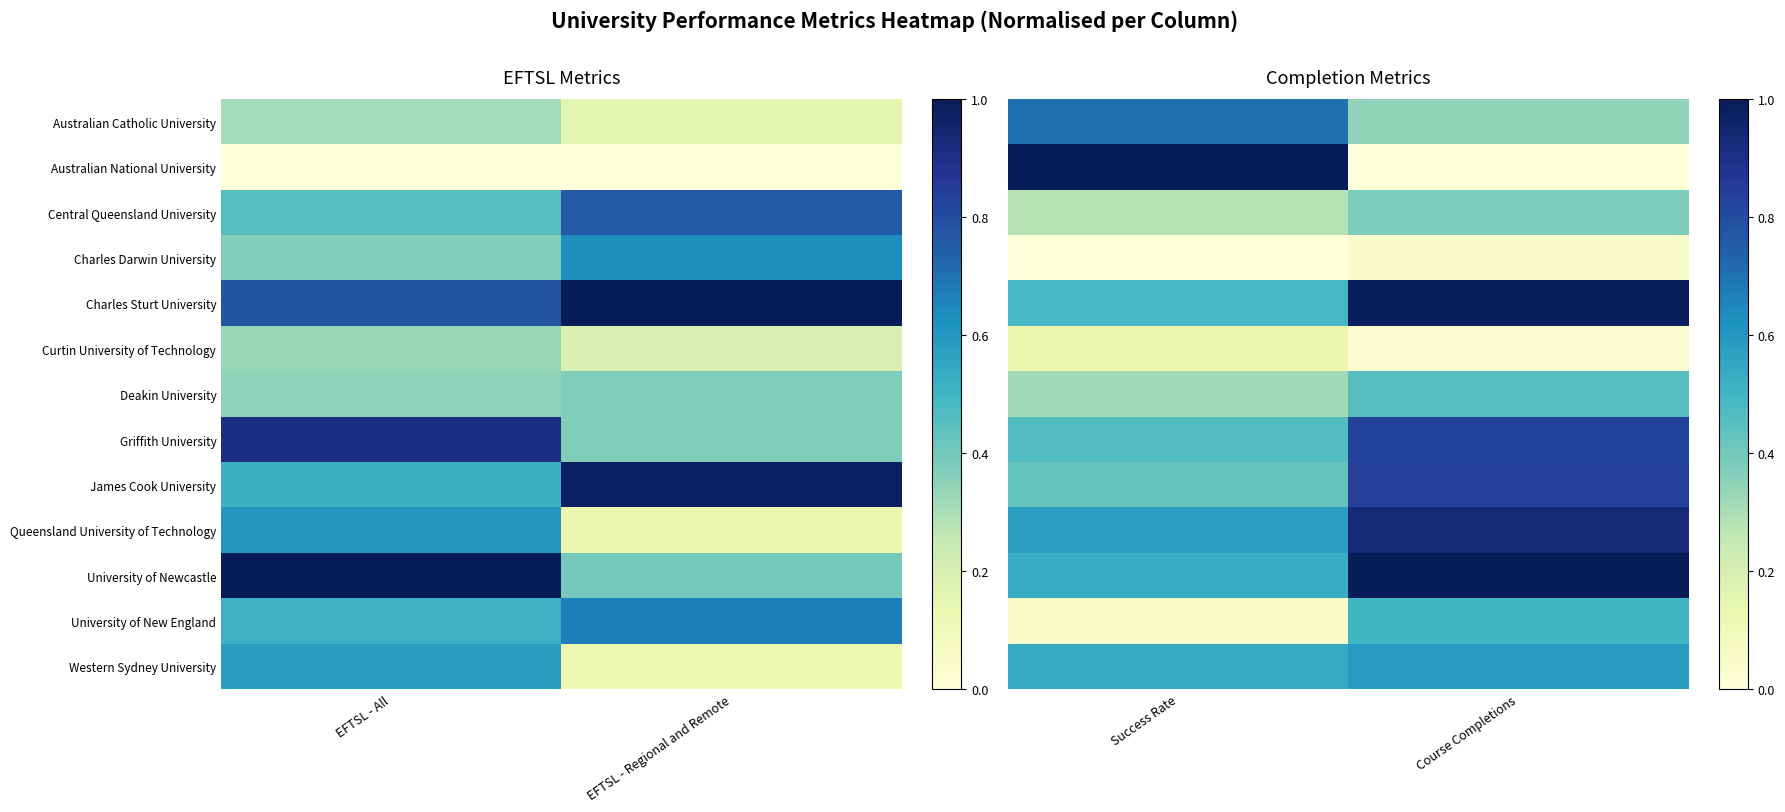

What is the difference between the maximum and minimum values in the Australian National University series?

1.0